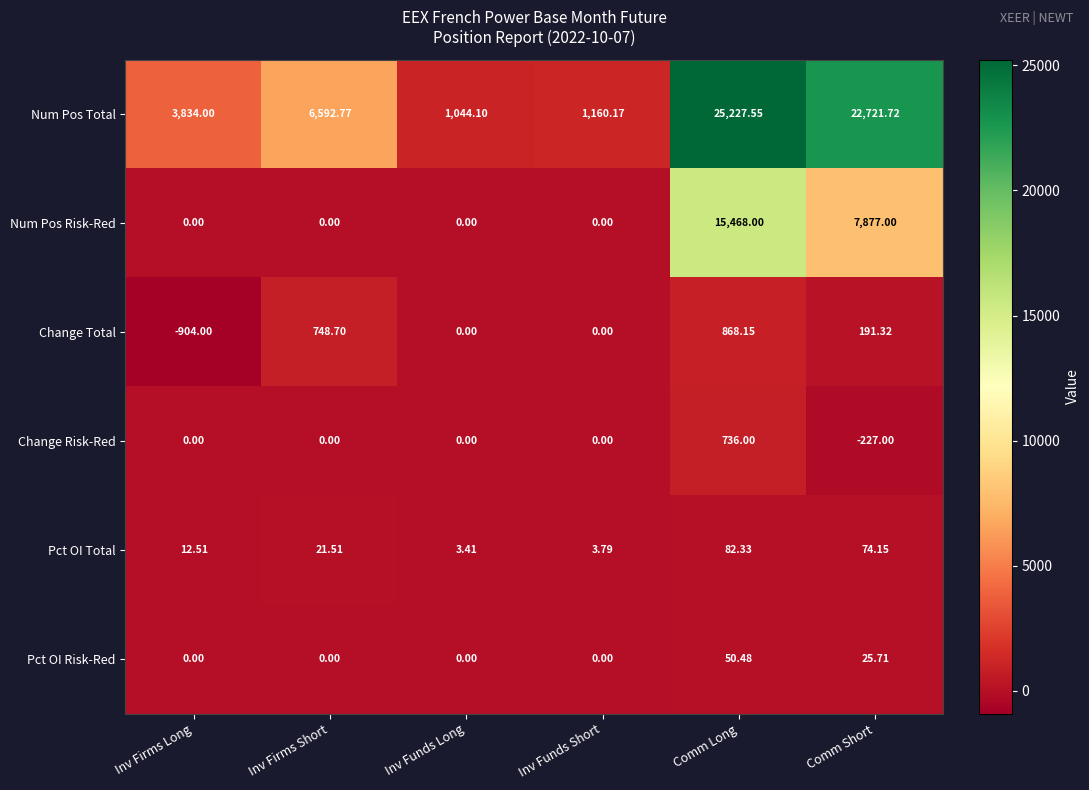

How many data points in Num Pos Risk-Red are above 0?

2